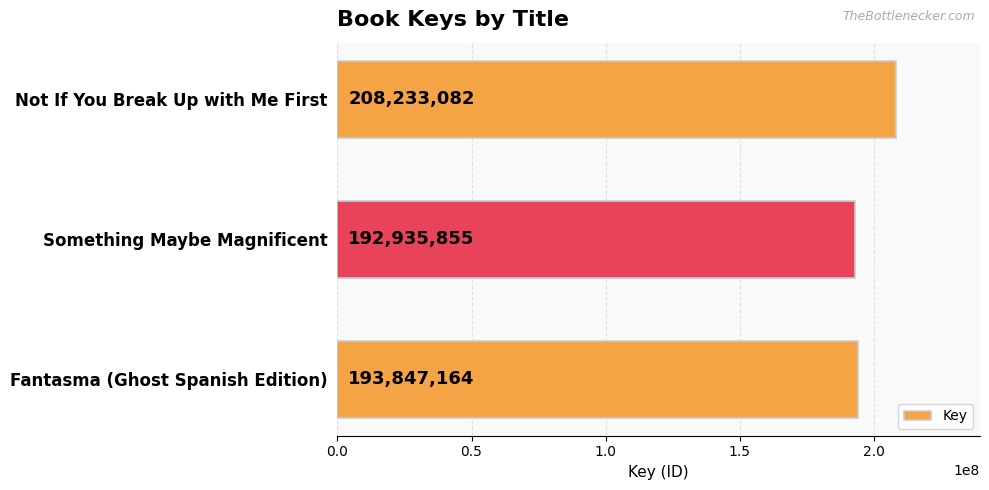

Which has a higher value, Fantasma (Ghost Spanish Edition) or Something Maybe Magnificent?

Fantasma (Ghost Spanish Edition)